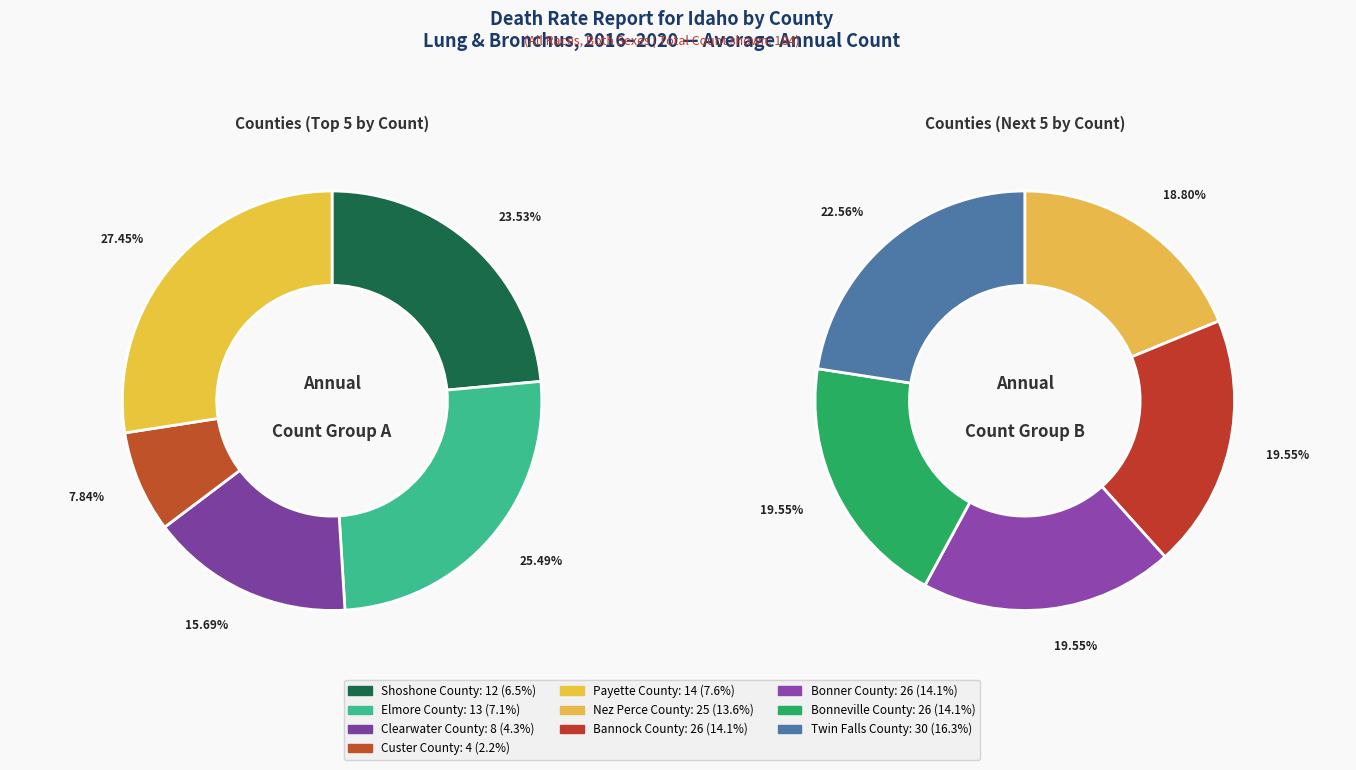

Which category has the biggest portion of the pie?

Twin Falls County